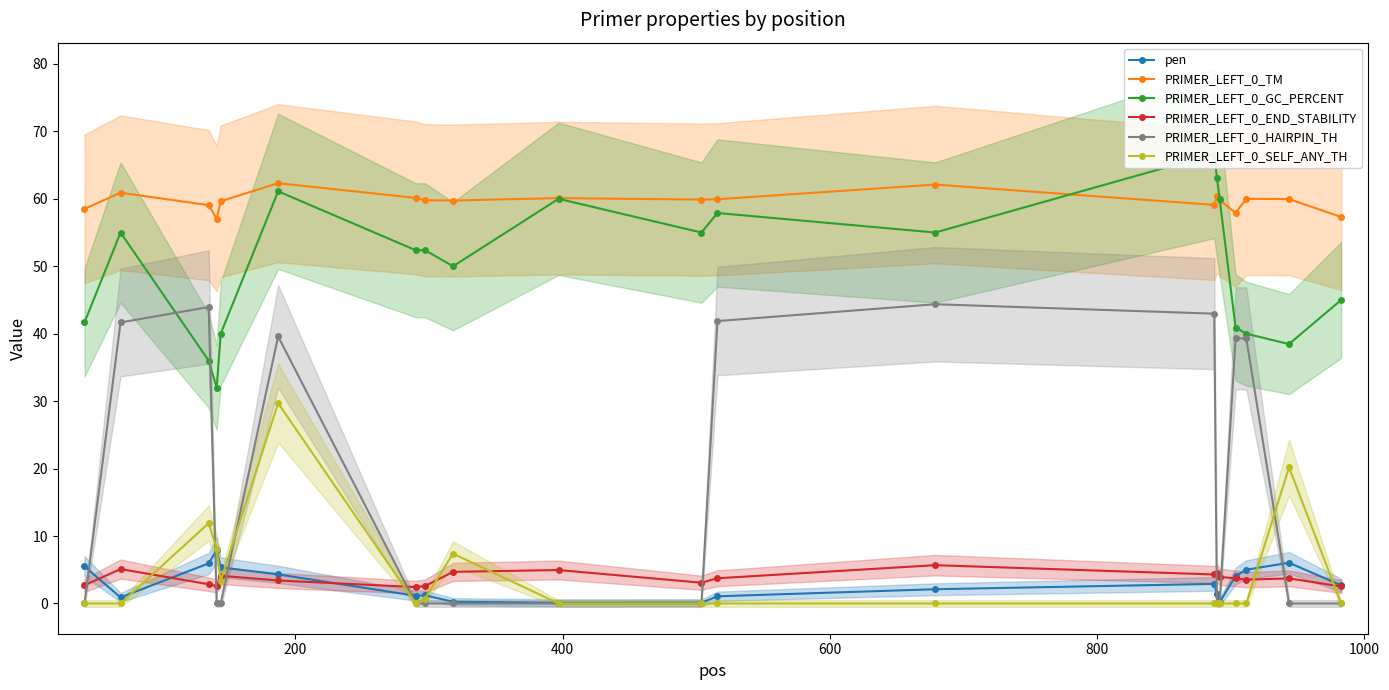

True or false: PRIMER_LEFT_0_HAIRPIN_TH and PRIMER_LEFT_0_TM intersect in this chart.

False